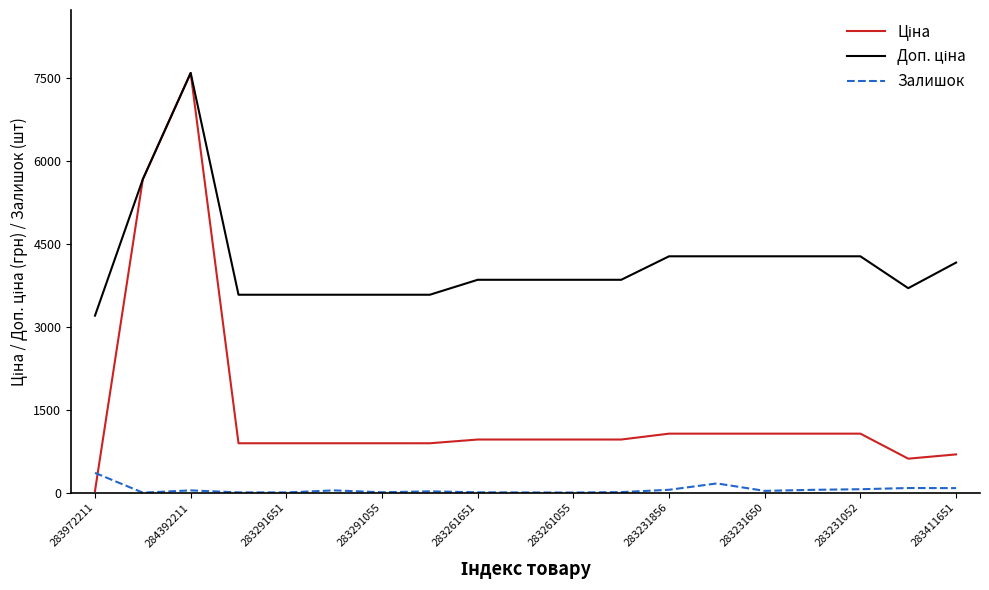

Does the chart have visible grid lines?

No